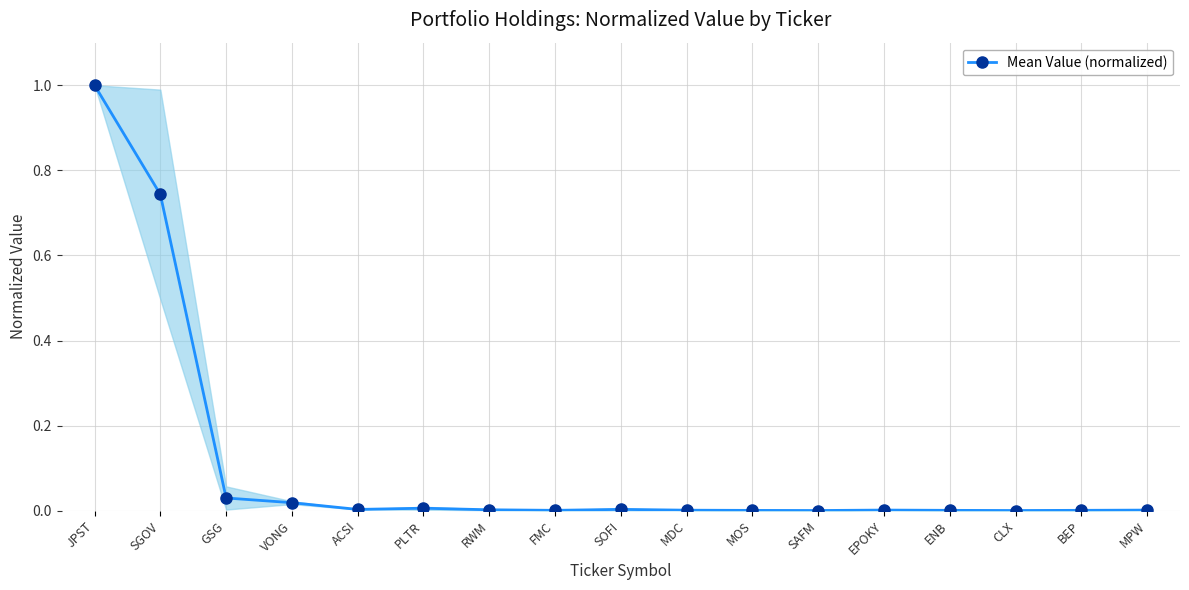

What is the sum of the values at JPST and SGOV?

1.7